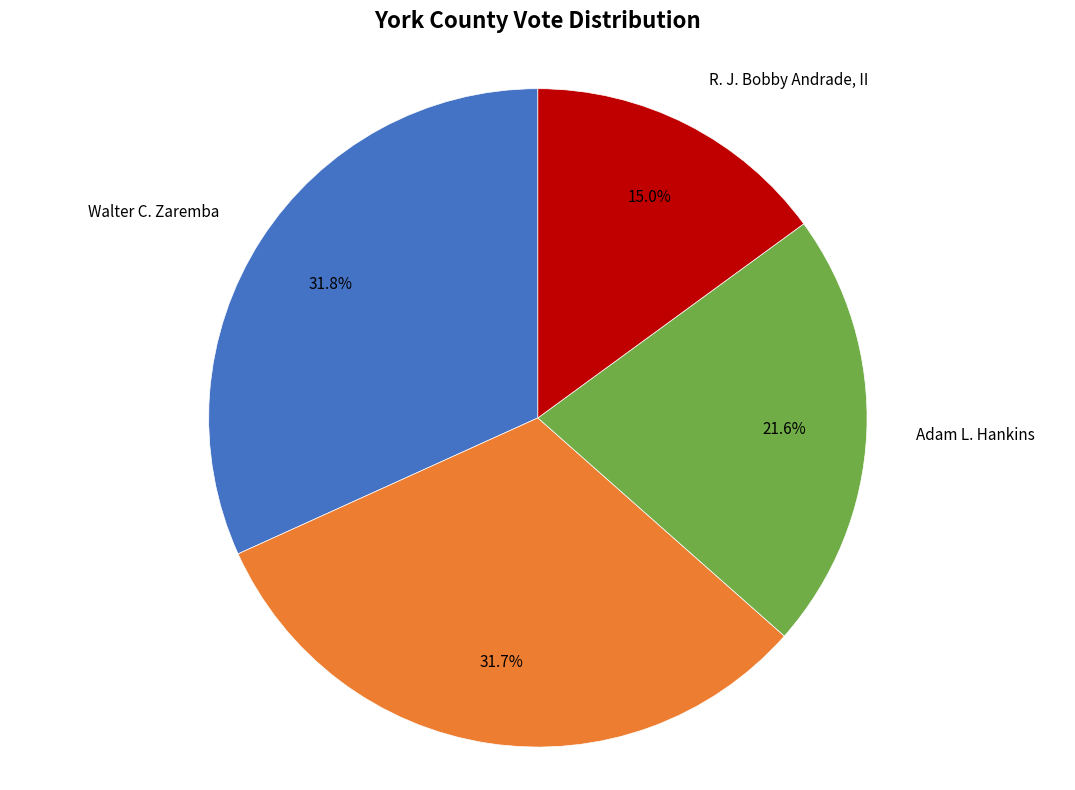

Is there any slice that represents more than half of the pie?

No